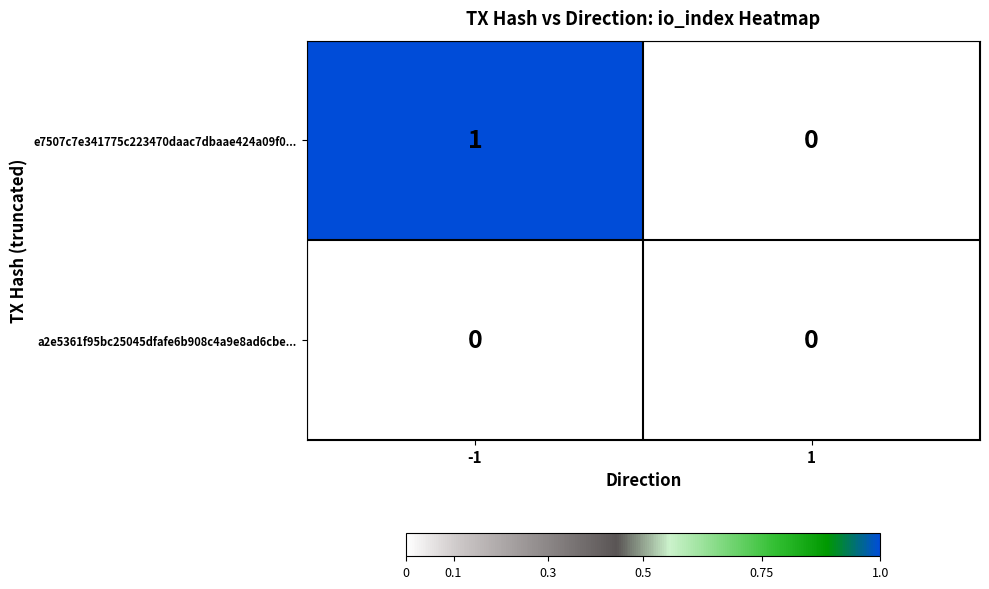

Which series has the largest range (max minus min)?

e7507c7e341775c223470daac7dbaae424a09f0...